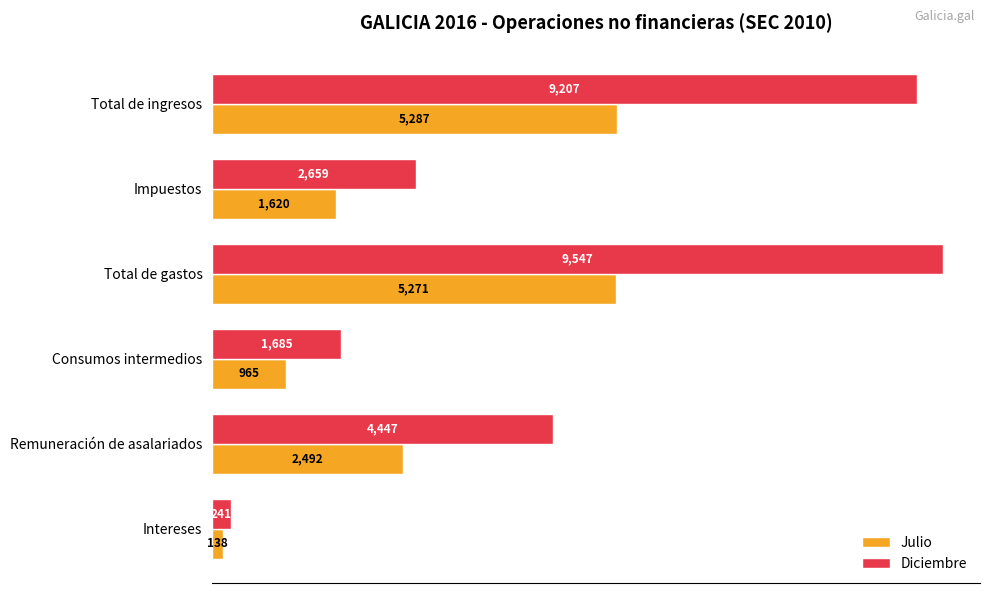

Where is Diciembre nearest to the value 4894?

Remuneración de asalariados